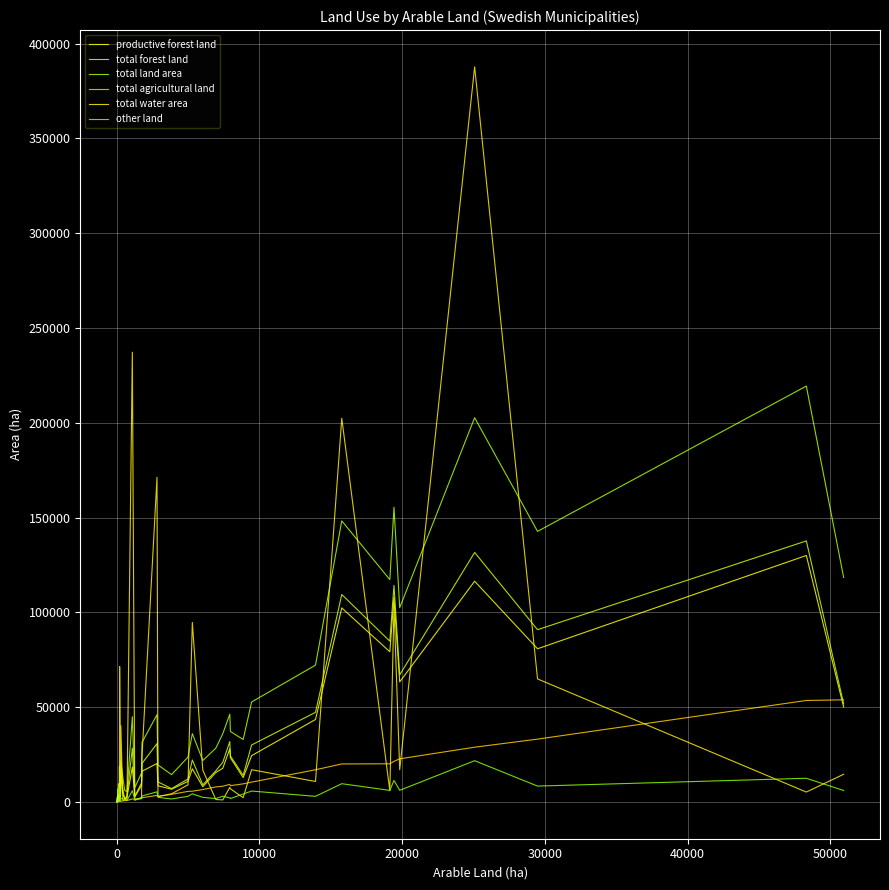

Rank the series by their maximum value, from highest to lowest.

total water area, total land area, total forest land, productive forest land, total agricultural land, other land